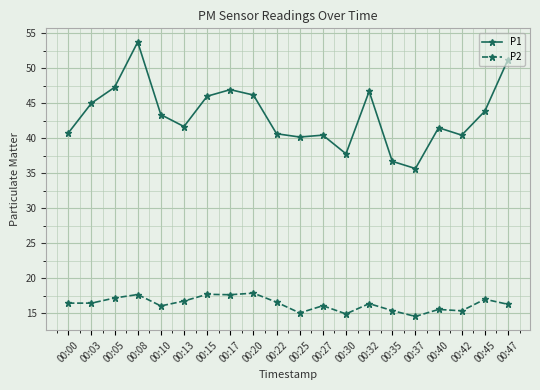

True or false: P2 has a value of 15.6 at 00:40.

True